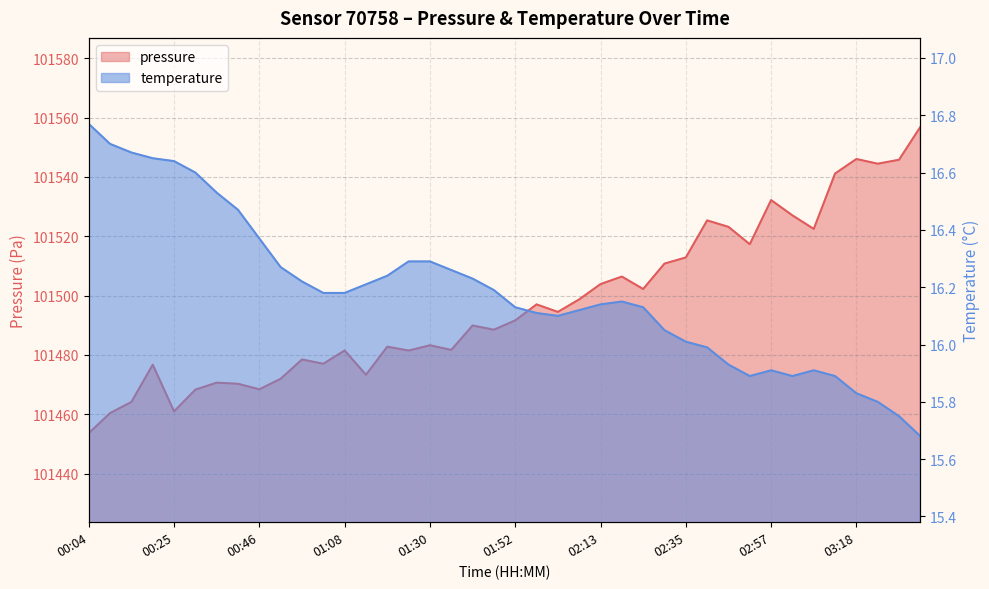

At which label does pressure reach its minimum?

00:04